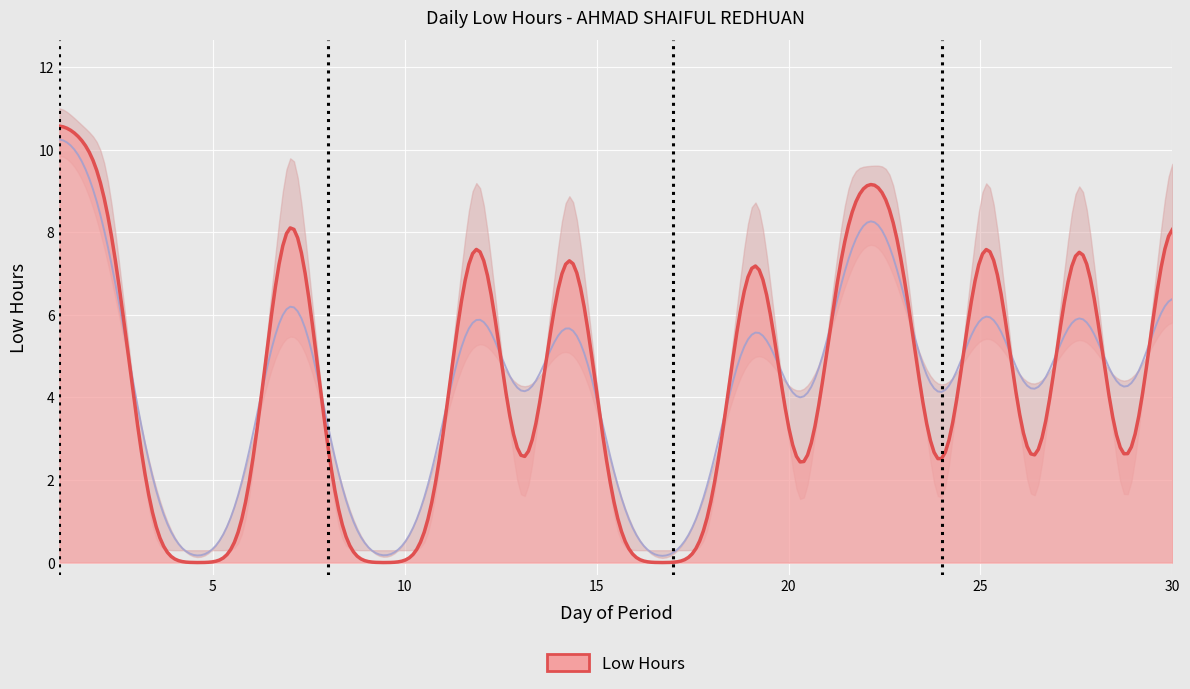

What is the sum of all values?

110.3